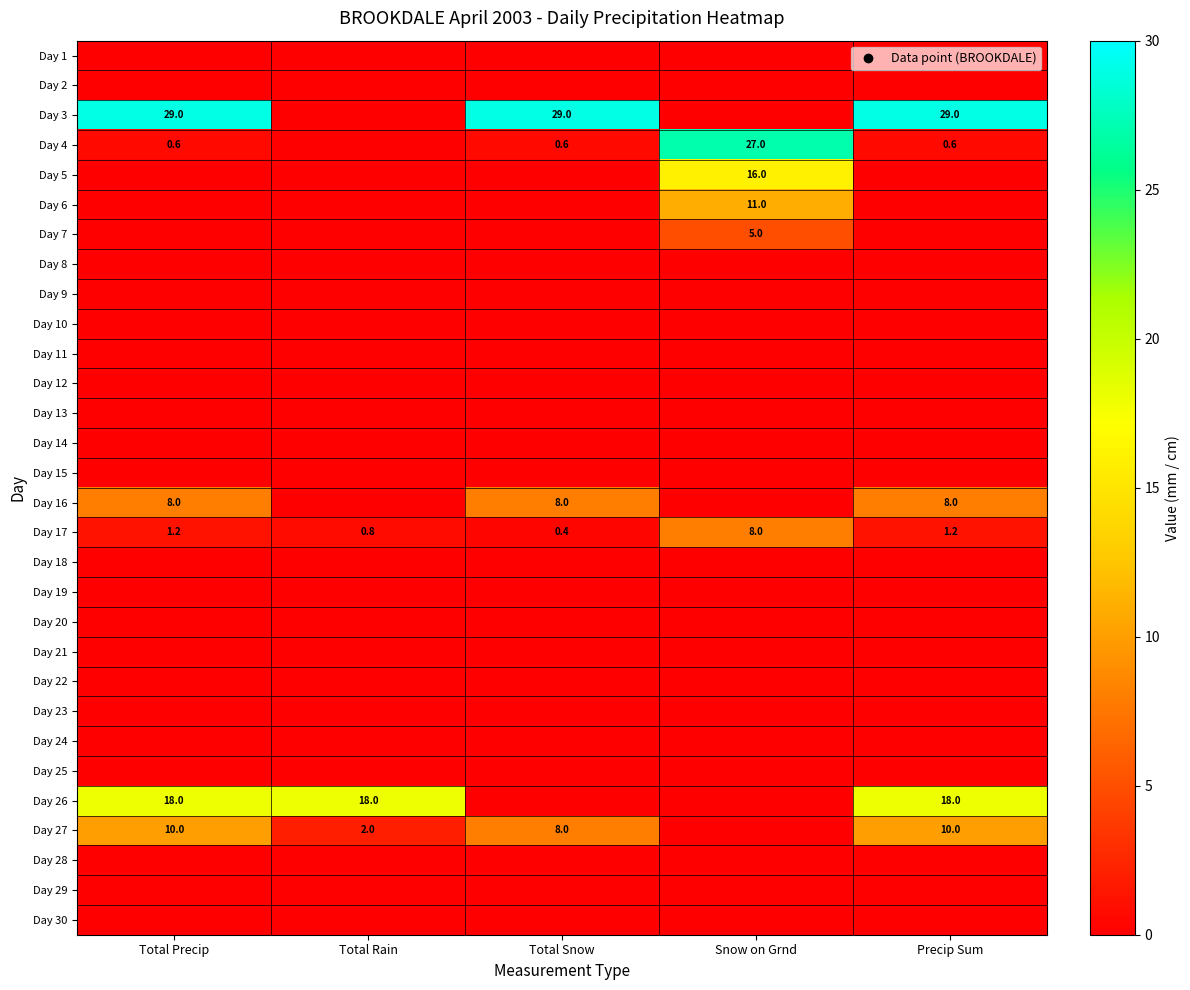

What is the total value across all series at Total Rain?

20.8